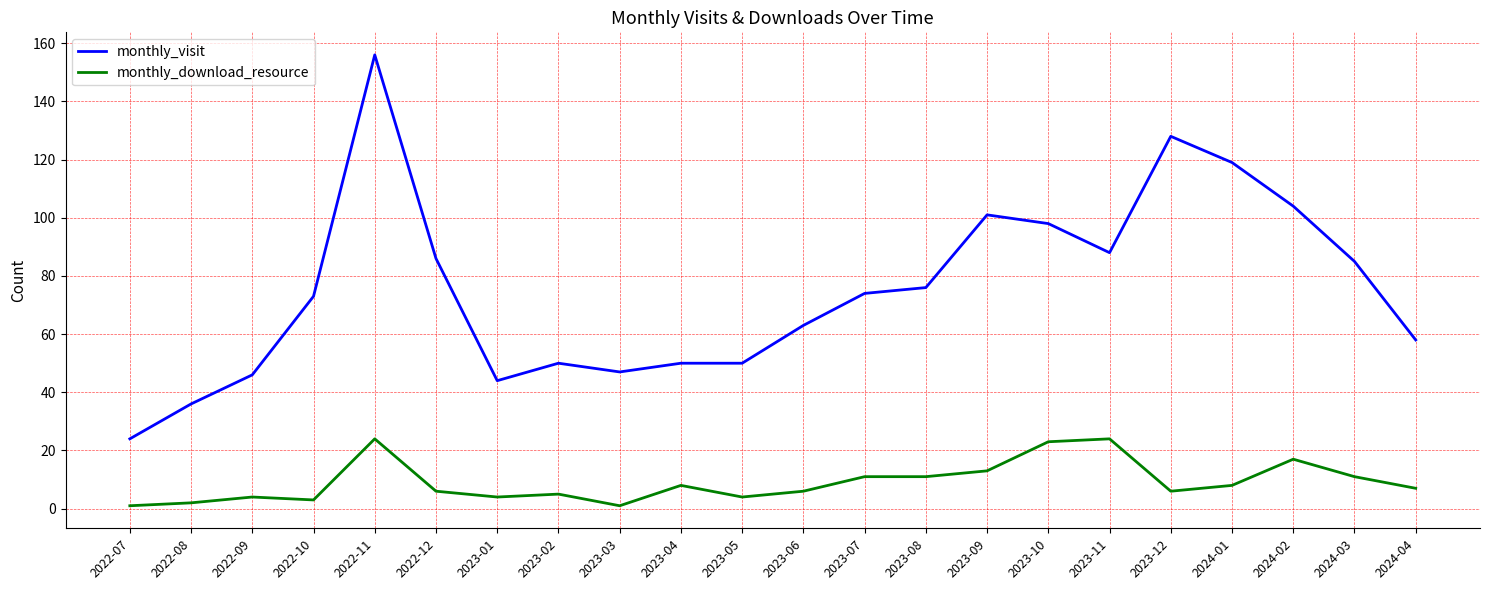

What is the lowest value of the monthly_visit series?

24